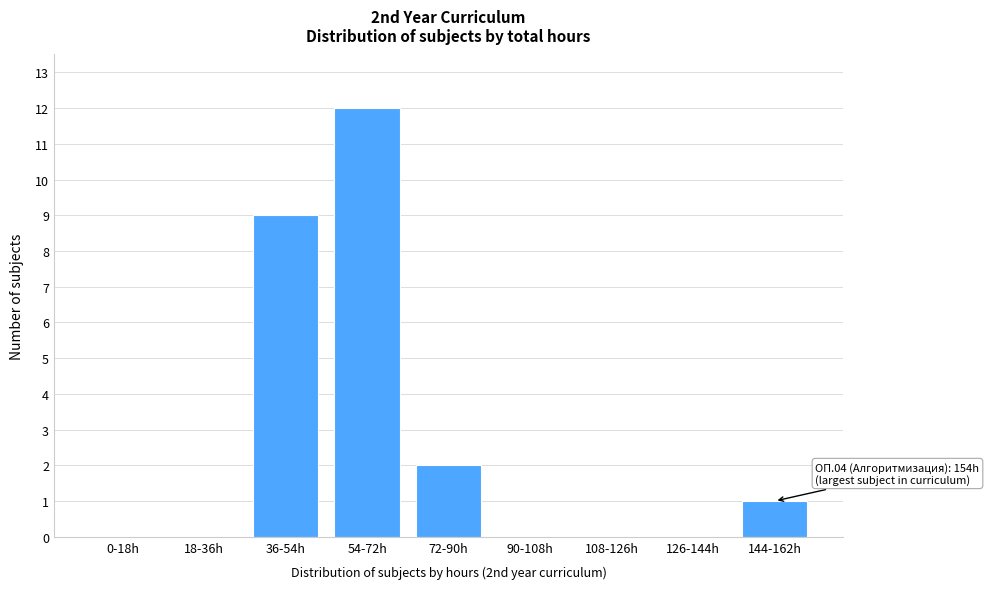

Reading left to right, extract all data points from this chart.

0-18h=0	18-36h=0	36-54h=9	54-72h=12	72-90h=2	90-108h=0	108-126h=0	126-144h=0	144-162h=1